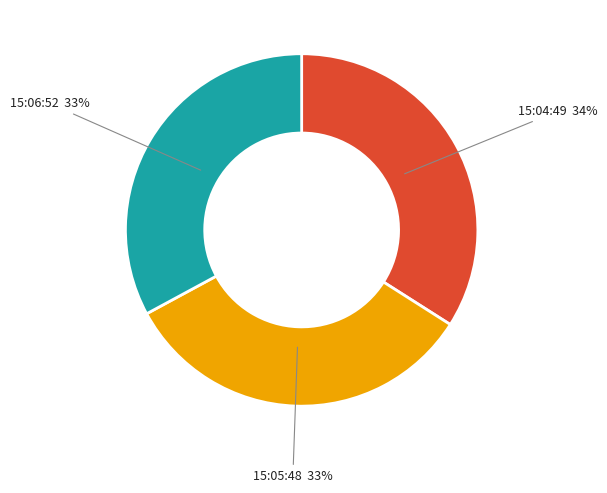

To the nearest percent, what is the average slice percentage?

33%